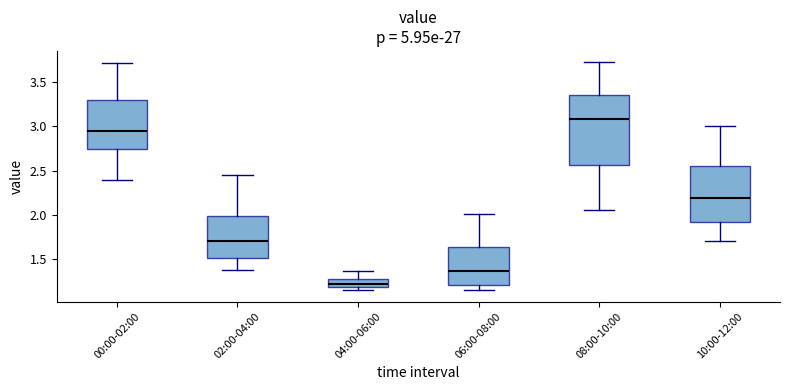

Which box is the tallest, from its lower edge to its upper edge?

08:00-10:00